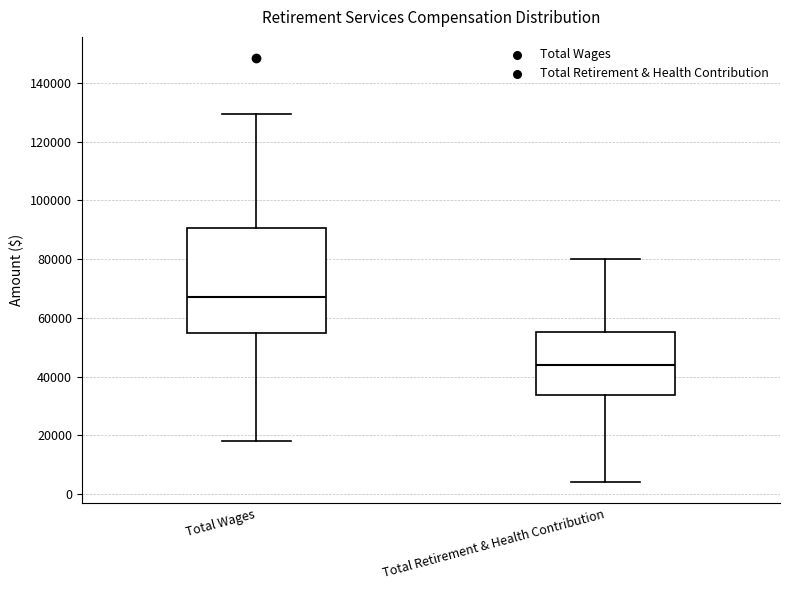

Where does the lower whisker of the box for Total Retirement & Health Contribution end on the y-axis? The values are not printed on the chart, so give them approximately, as read against the axis.

4000